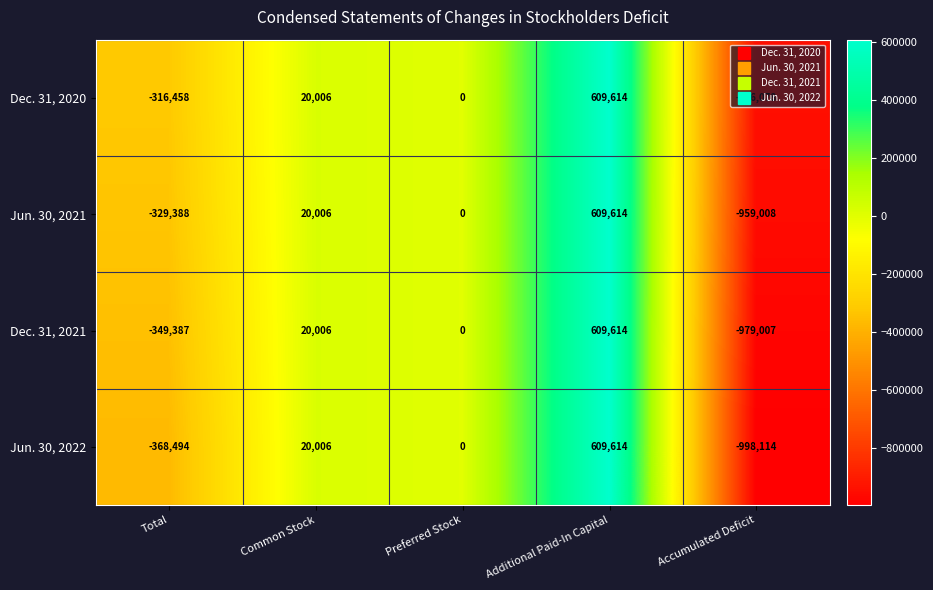

What is the sum of the Dec. 31, 2021 values at Preferred Stock and Total?

-349387